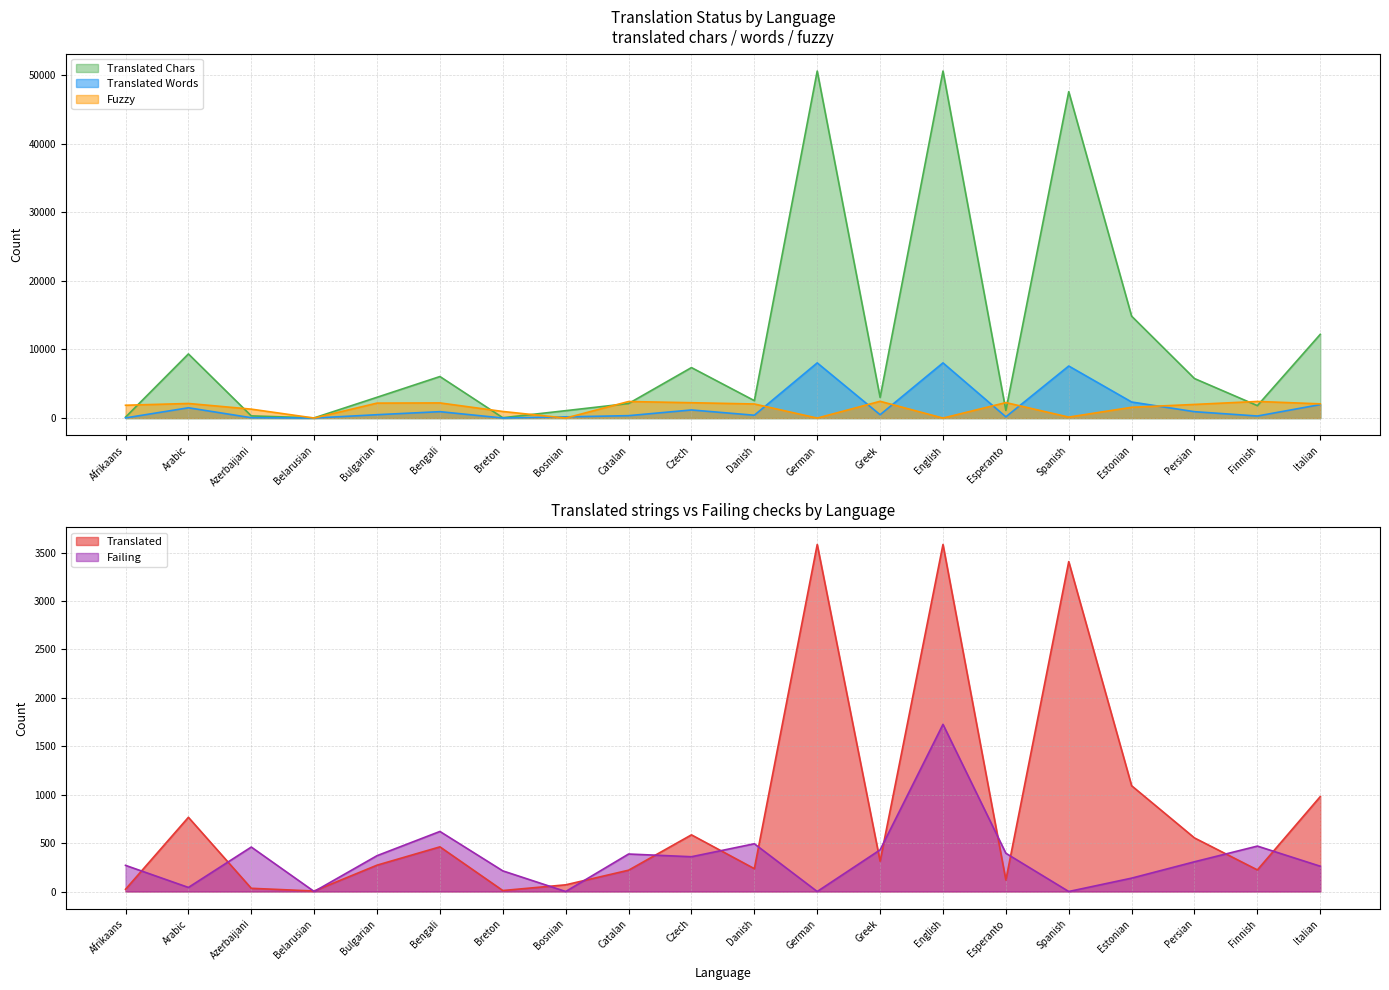

Does the chart display data point markers on the line(s)?

No